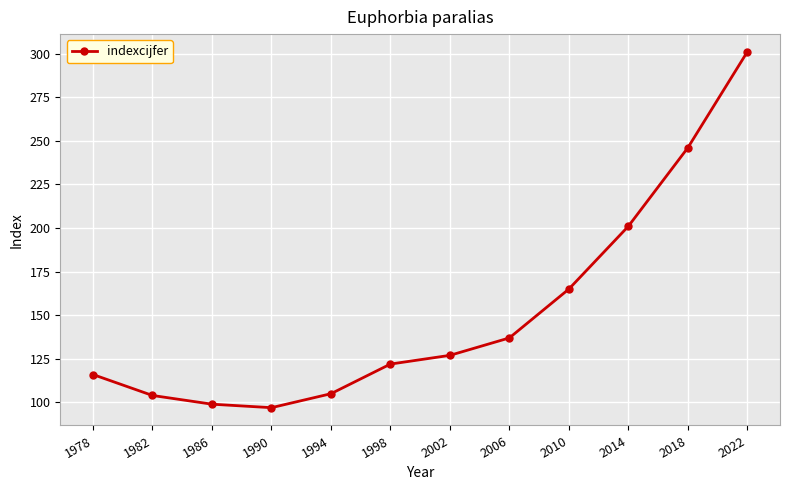

The value at 2018 is 364. True or false?

False